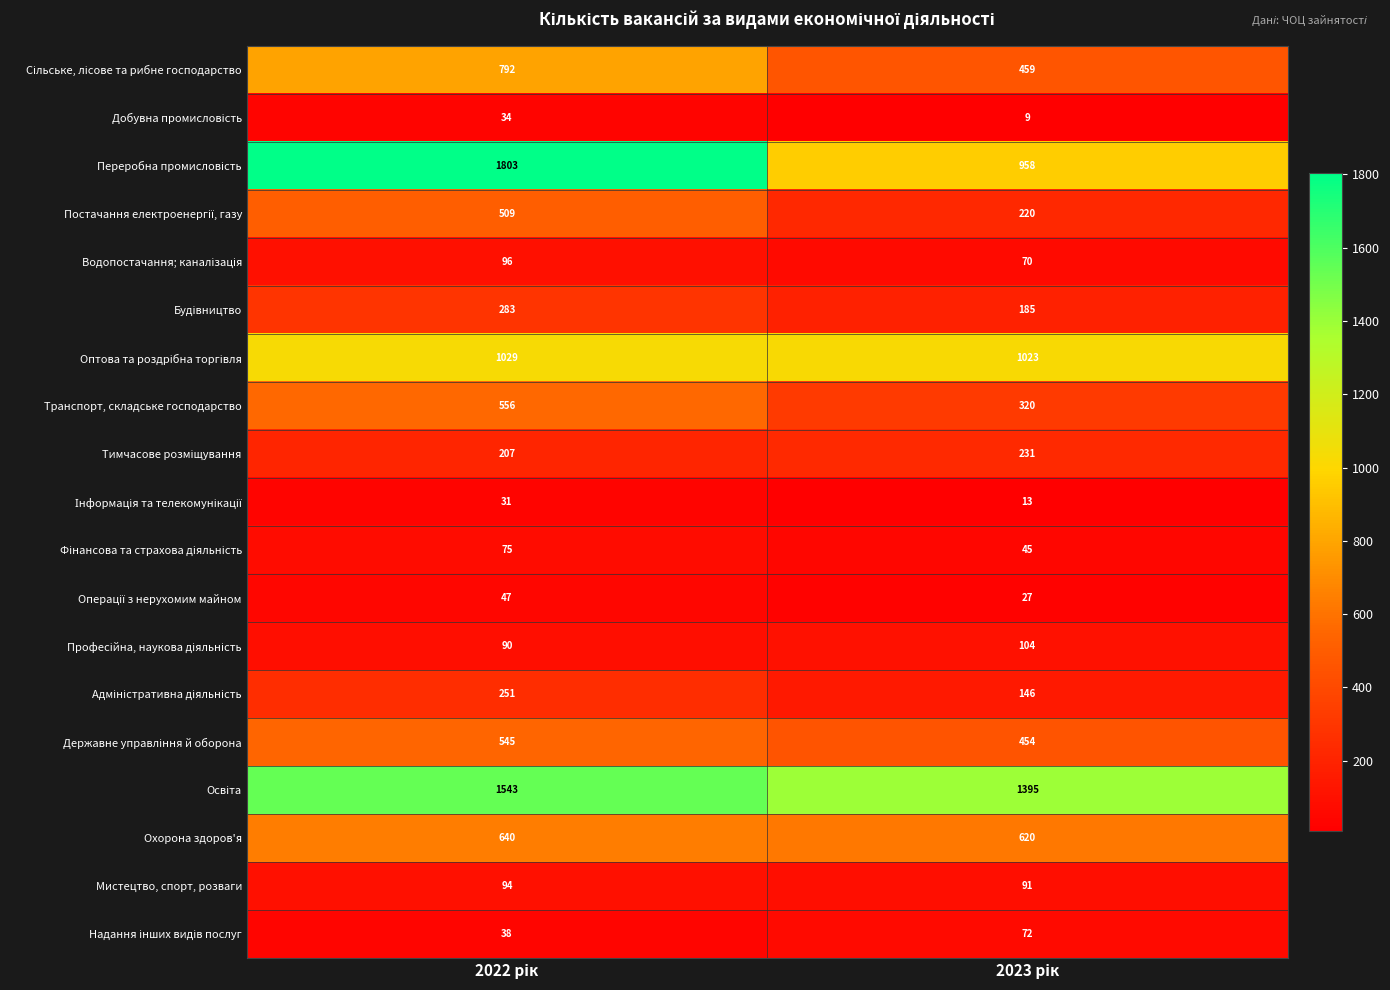

What is the minimum value shown in the chart?

9